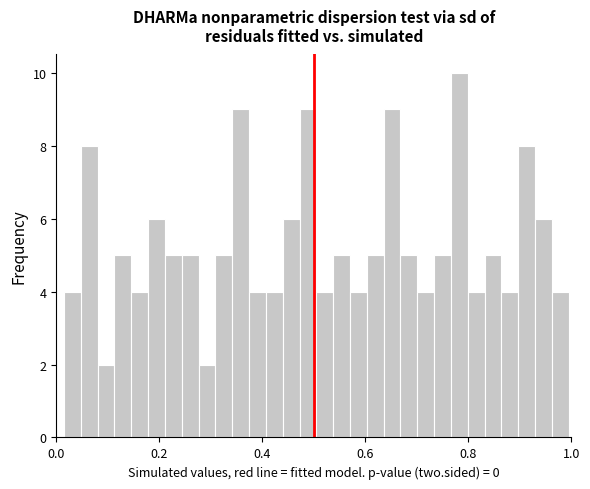

Around what value on the x-axis is the tallest bar? Give the approximate position of its centre, as read against the axis.

0.78